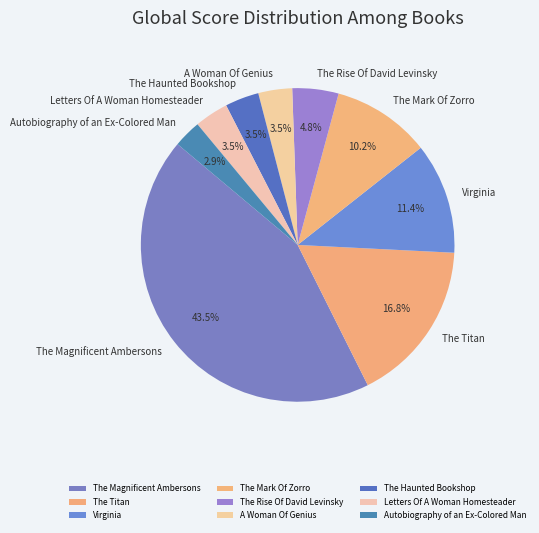

Is the sum of Virginia and A Woman Of Genius greater than half?

No